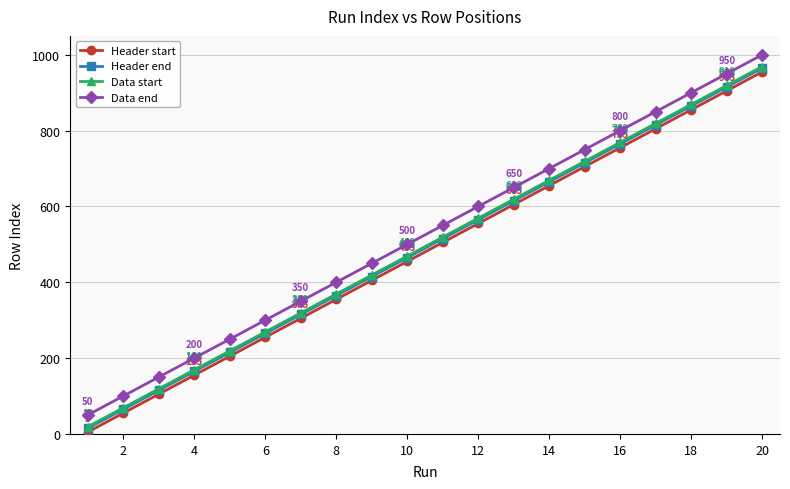

True or false: Data start and Data end intersect in this chart.

False